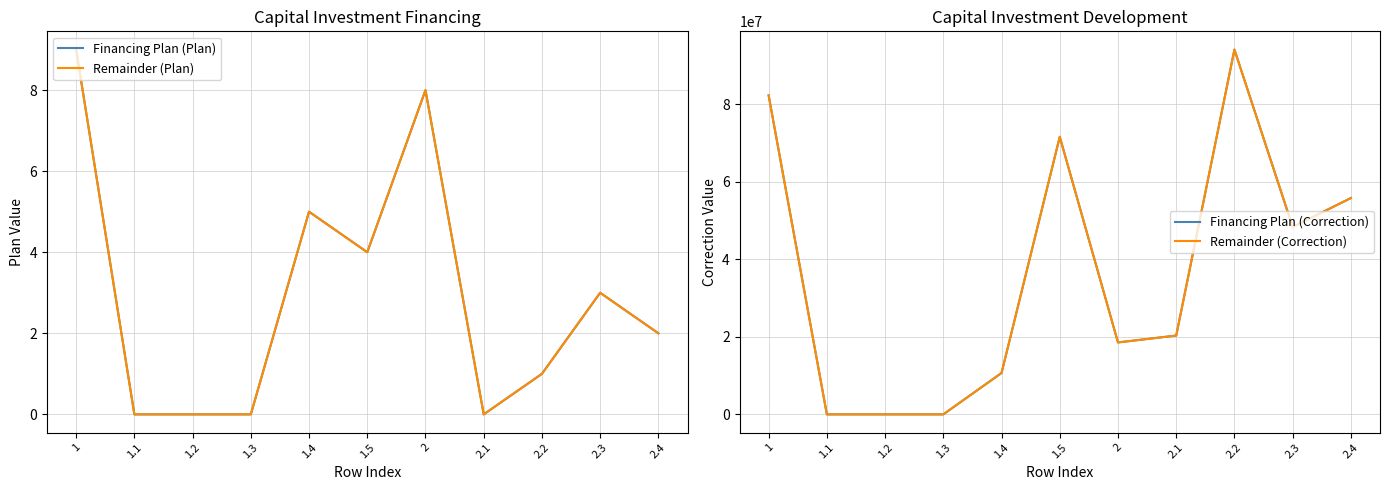

How many values in the Financing Plan (Plan) series exceed 2?

5